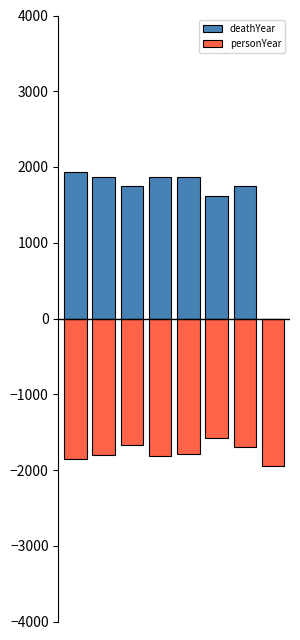

Rank the categories by personYear value from highest to lowest.

5, 2, 6, 4, 1, 3, 0, 7